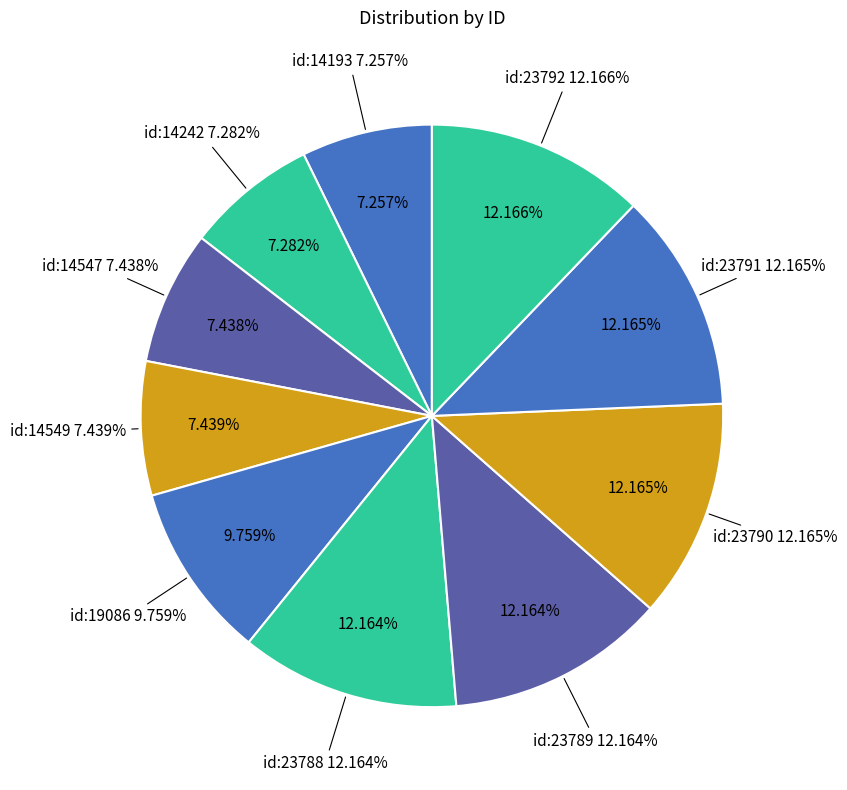

Rank the categories by value from lowest to highest.

id:14193, id:14242, id:14547, id:14549, id:19086, id:23788, id:23789, id:23790, id:23791, id:23792